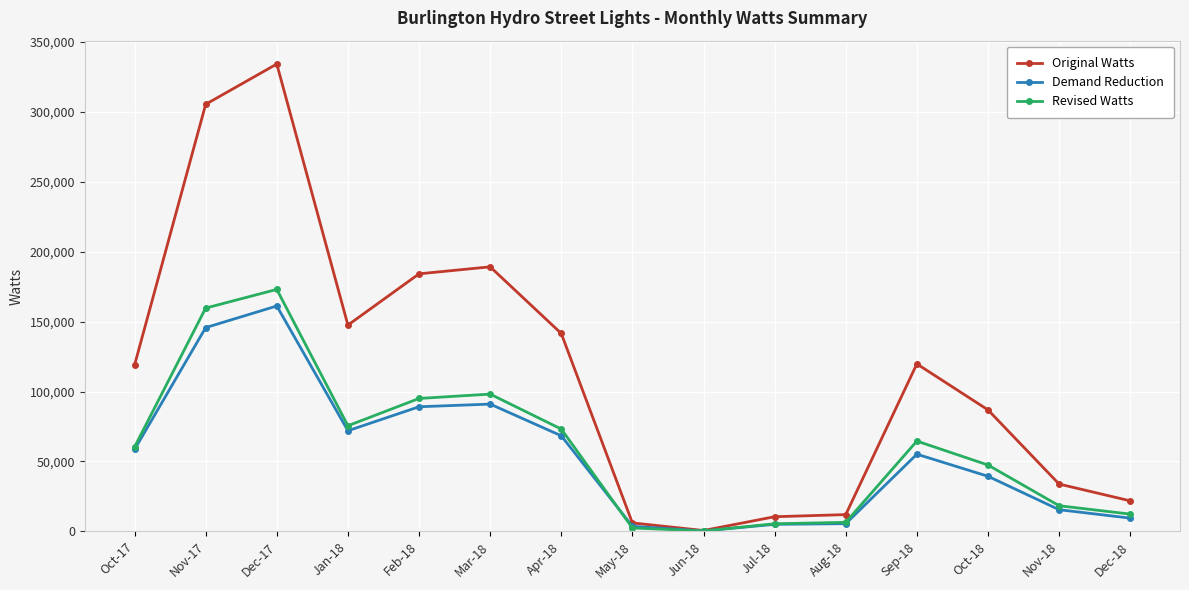

What are all the series names shown in the legend?

Original Watts, Demand Reduction, Revised Watts